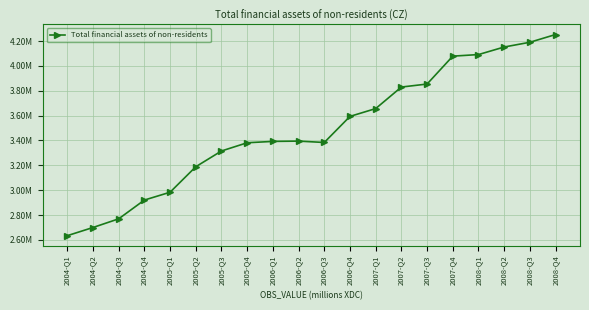

True or false: there are more than 0 points higher than both neighbors.

True